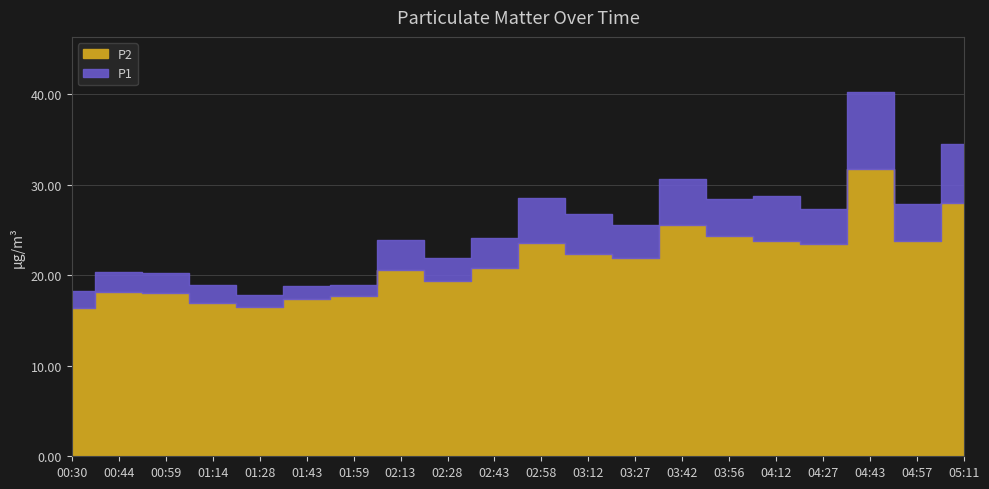

How many categories are shown in the chart?

20